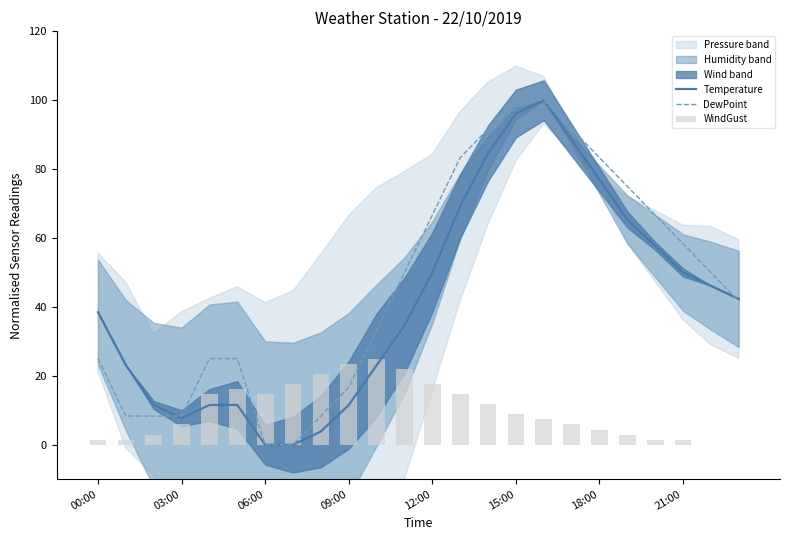

At how many categories does at least one series exceed 28?

15